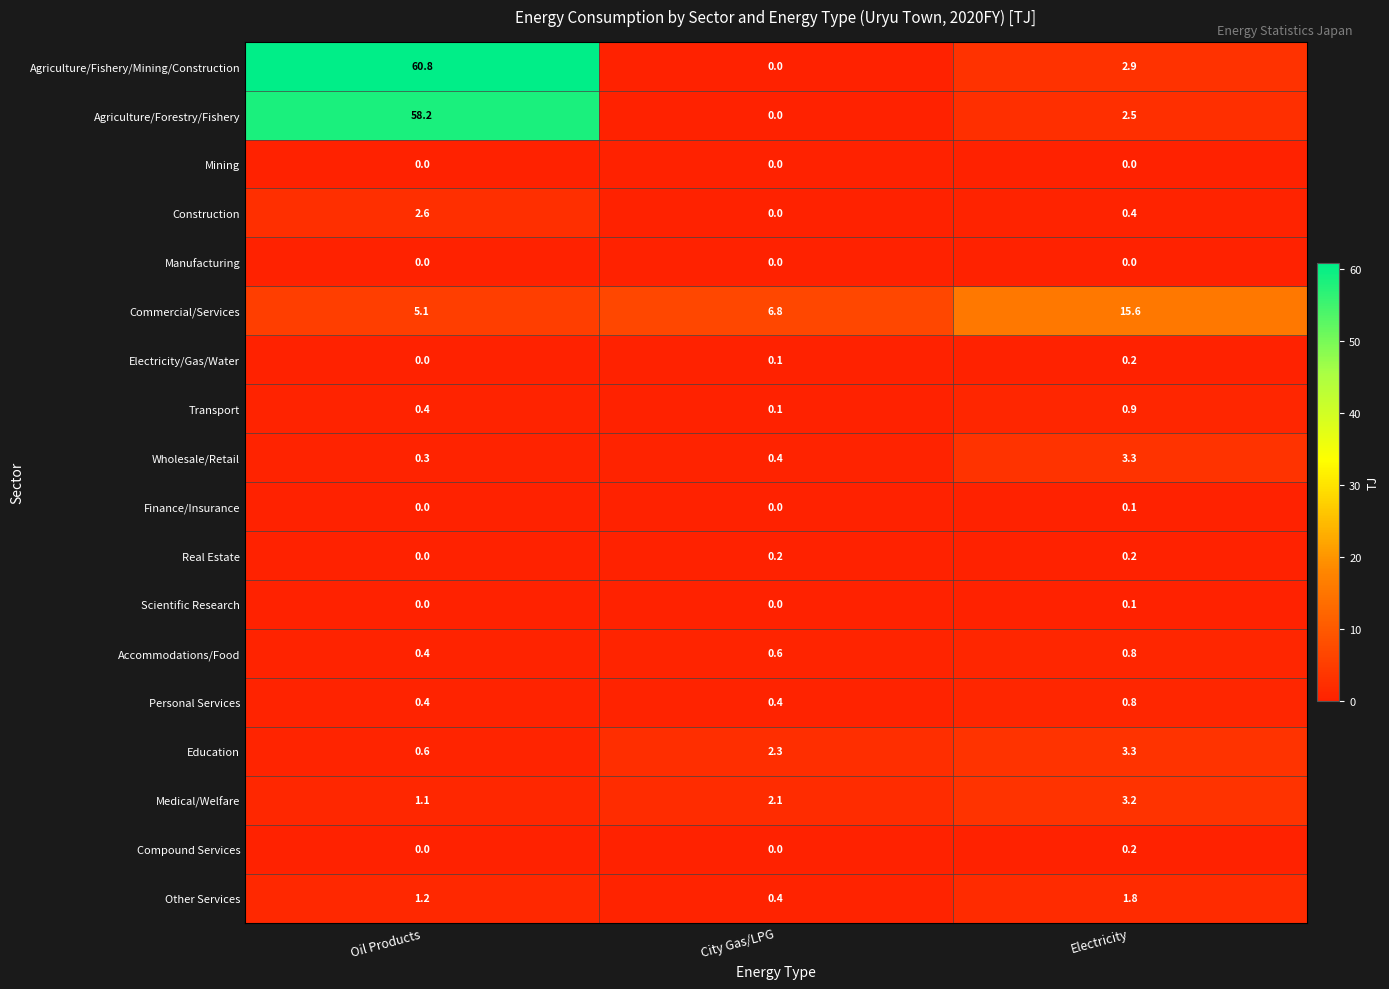

Which series changed the most between City Gas/LPG and Electricity?

Commercial/Services